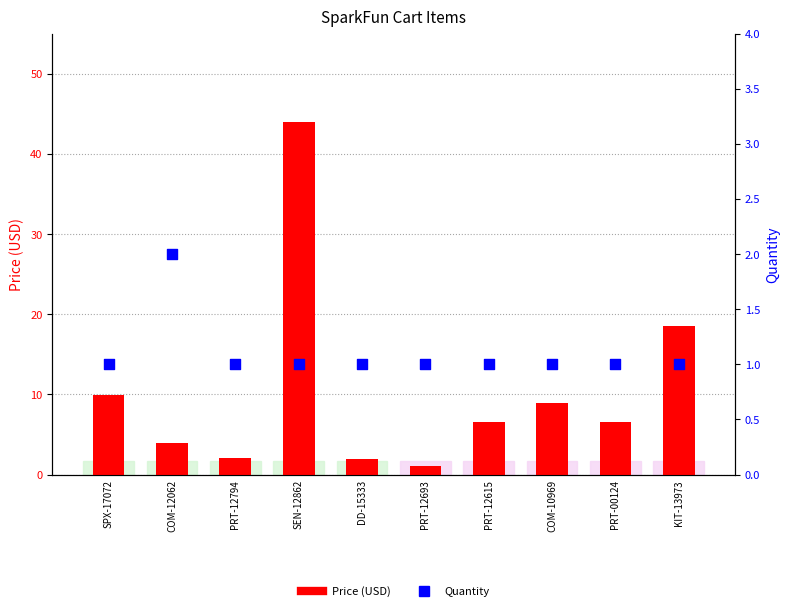

At which category is the sum across all series the highest?

SEN-12862